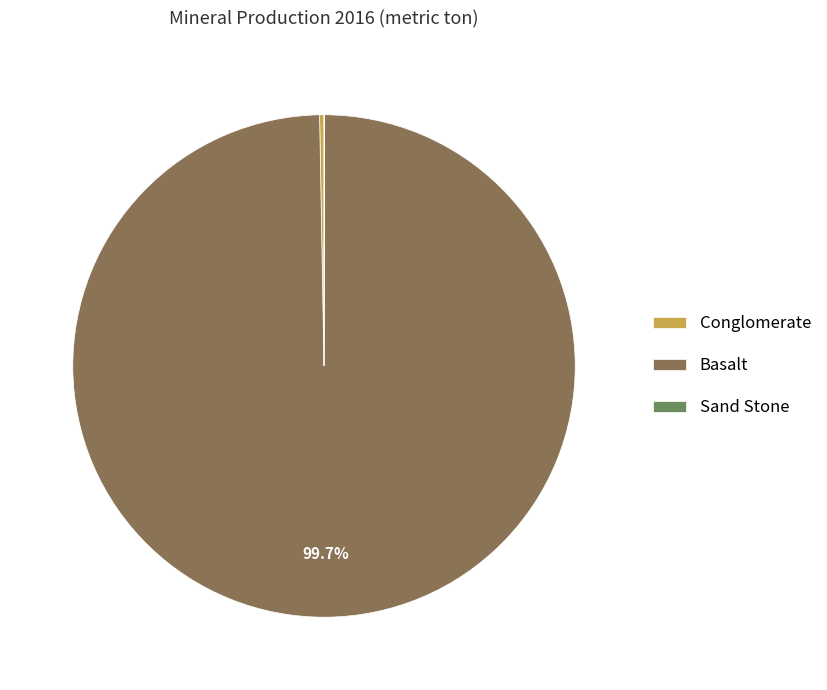

To the nearest percent, what percentage of the pie is Basalt?

100%